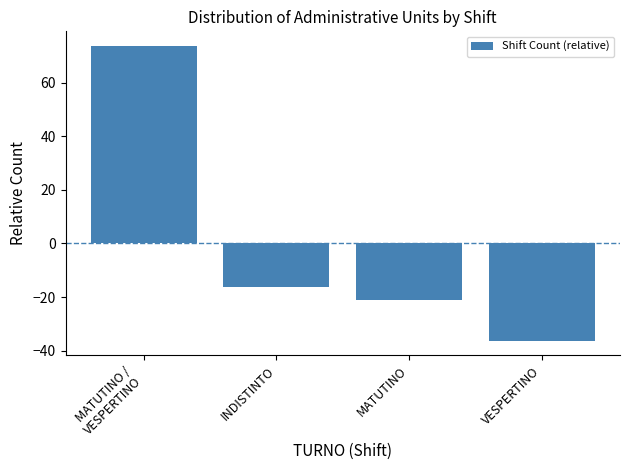

Rank the categories by value from highest to lowest.

MATUTINO /
VESPERTINO, INDISTINTO, MATUTINO, VESPERTINO